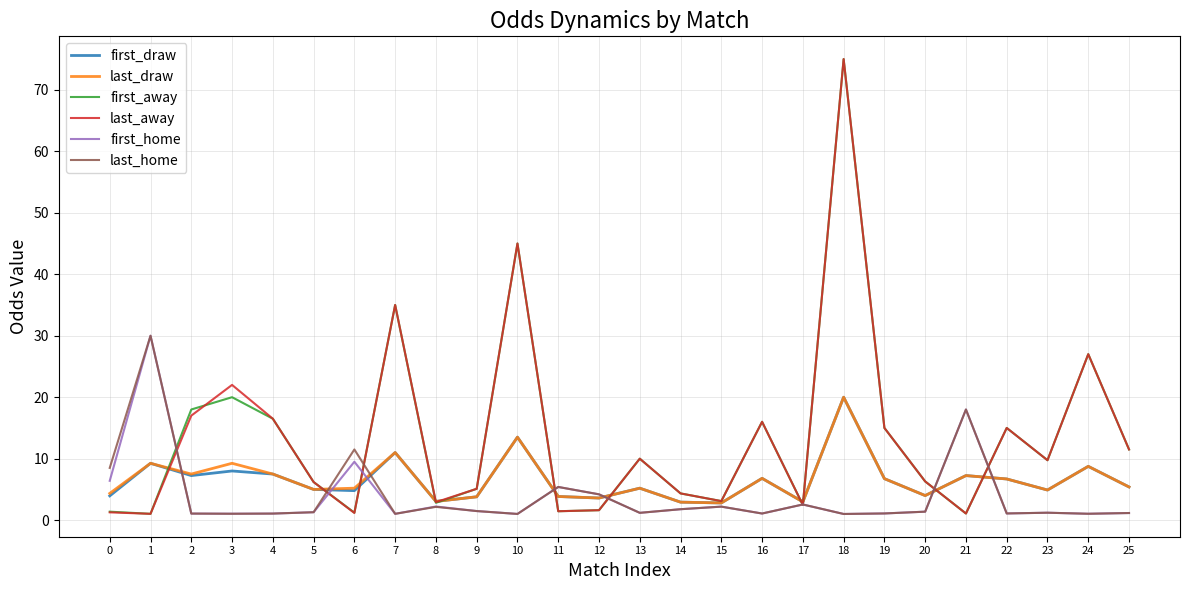

True or false: first_home has more than 0 interior local peaks.

True